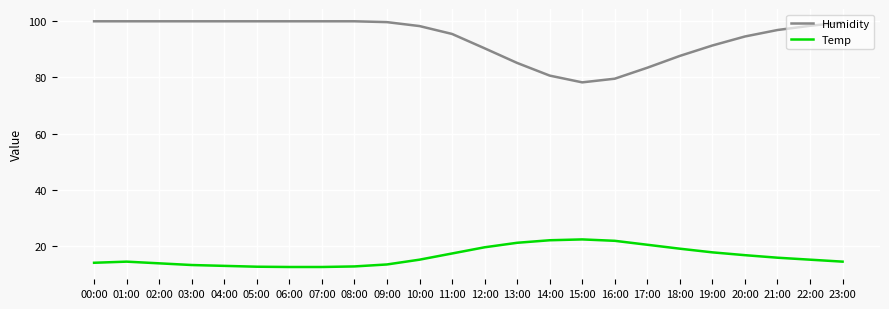

List the series in order of their overall mean, lowest first.

Temp, Humidity